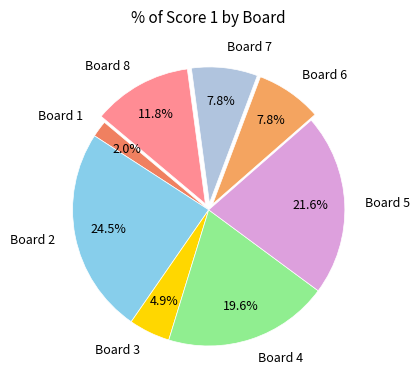

To the nearest percent, what is the combined percentage of Board 8 and Board 6?

20%